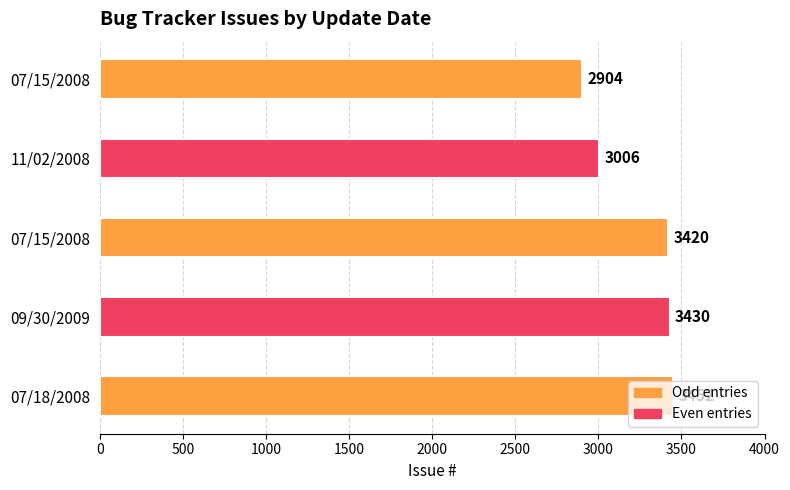

What is the difference between the second highest and minimum values?

526